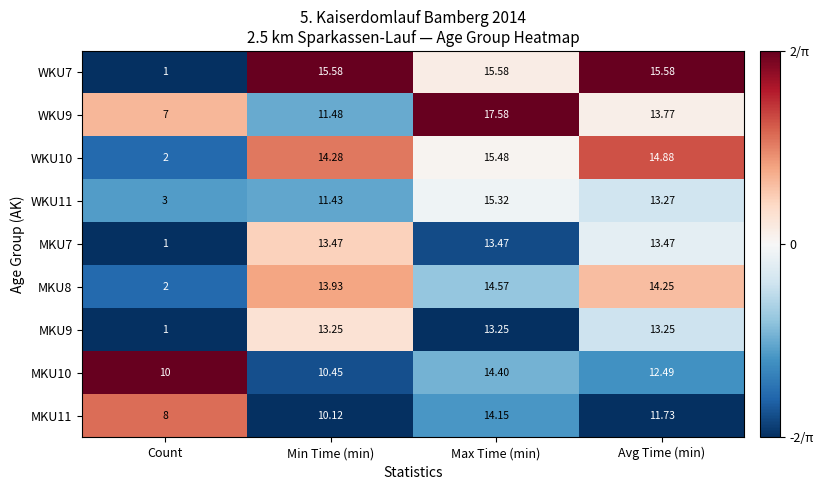

Which label corresponds to the smallest value in the chart?

Count